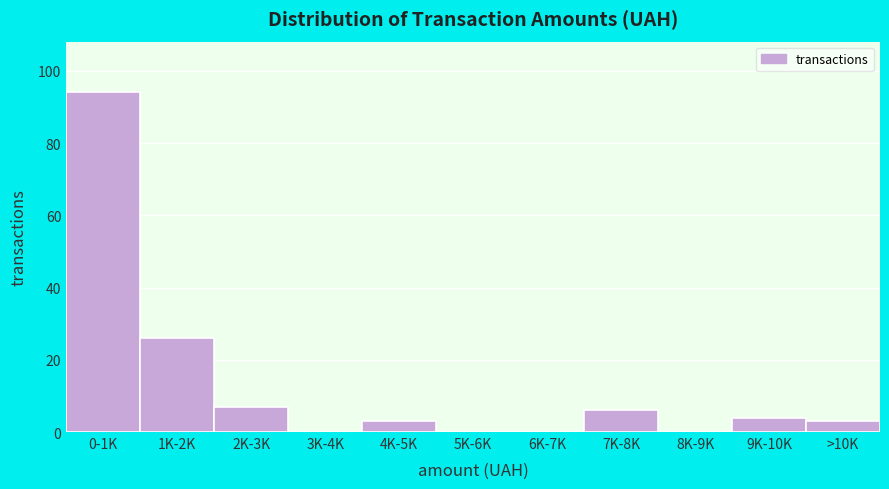

Reading left to right, extract all data points from this chart.

0-1K=94	1K-2K=26	2K-3K=7	3K-4K=0	4K-5K=3	5K-6K=0	6K-7K=0	7K-8K=6	8K-9K=0	9K-10K=4	>10K=3